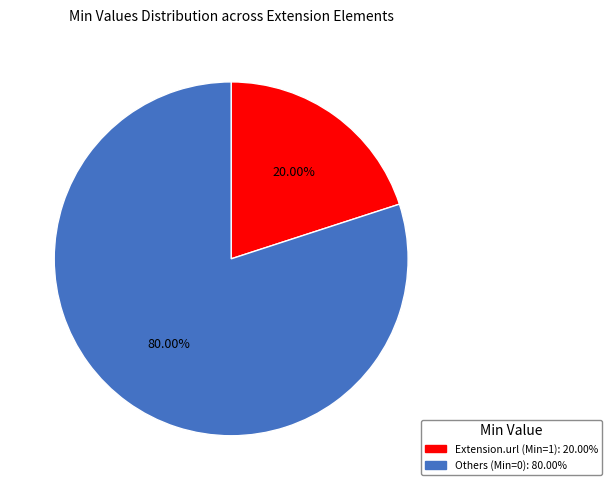

How many slices are in this pie chart?

2